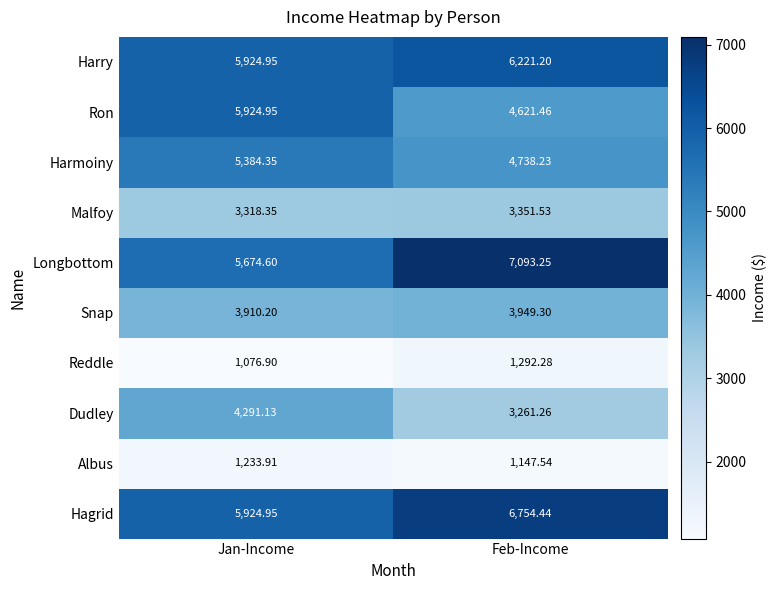

At which label does Harry reach its peak?

Feb-Income